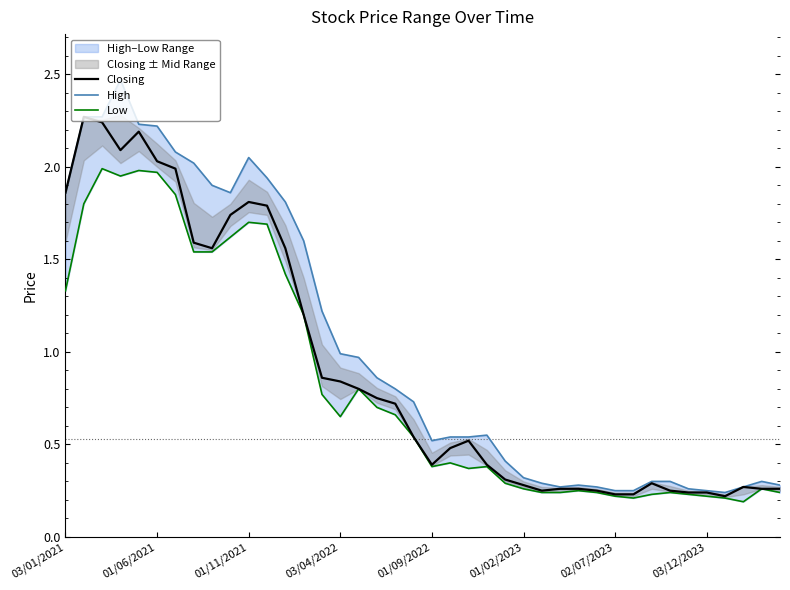

What is the difference between the maximum and minimum values in the High series?

2.2